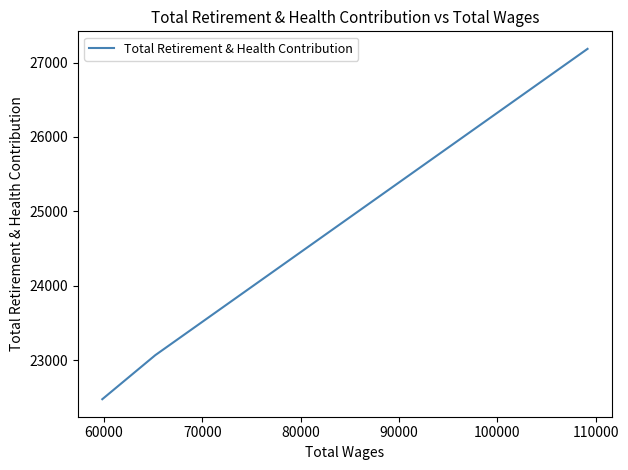

What is the minimum value shown in the chart?

22476